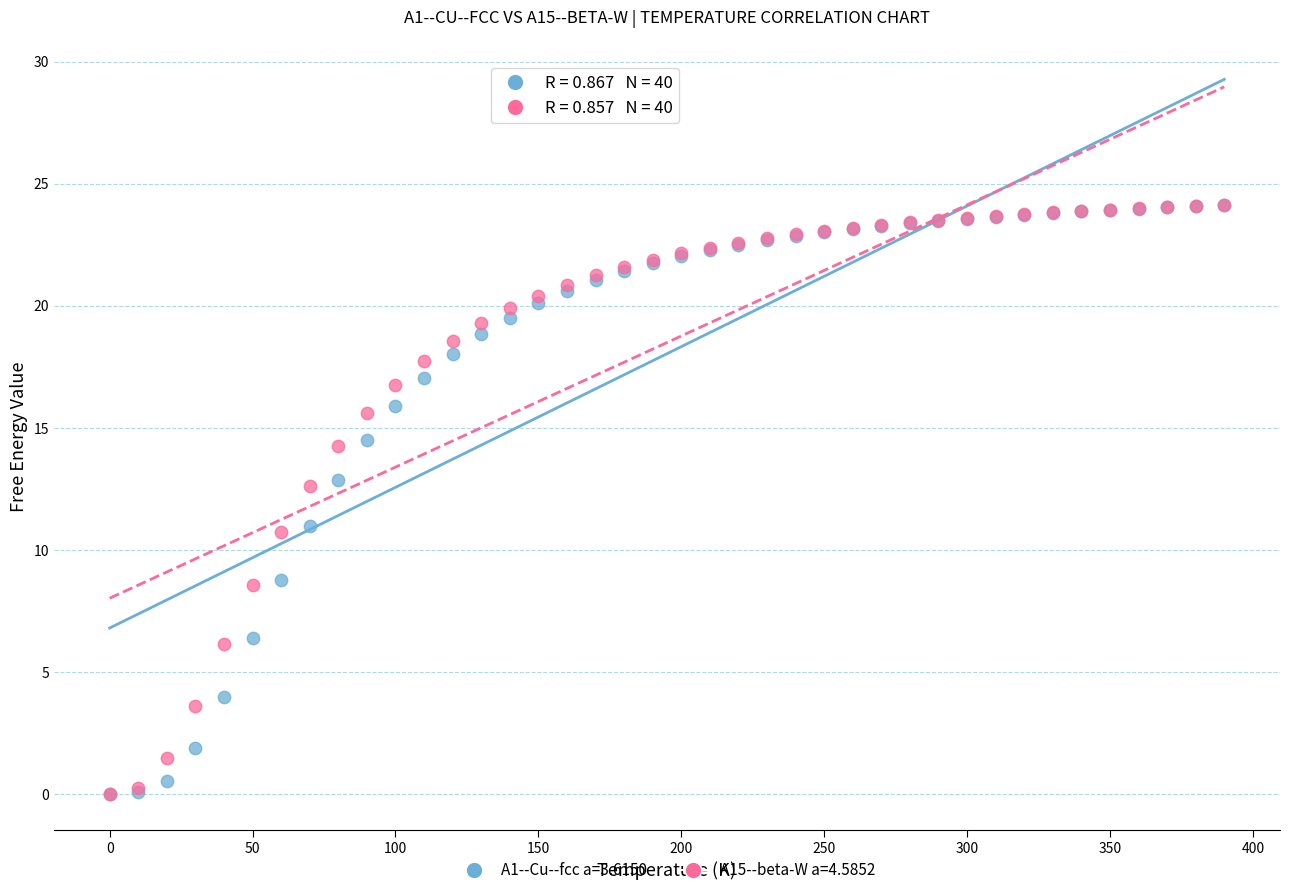

What are all the series names shown in the legend?

A1--Cu--fcc a=3.6150, A15--beta-W a=4.5852